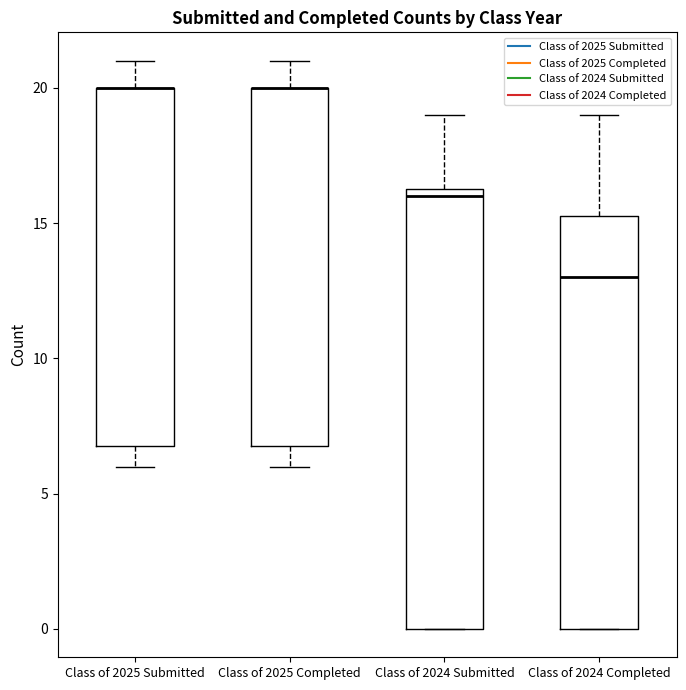

Reading left to right, read every box against the y-axis: the position of its median line, the range the box covers, and the ends of its whiskers. The values are not printed on the chart, so give them approximately, as read against the axis.

Class of 2025 Submitted: median 20.0 (drawn on the box's upper edge), box 7.0 to 20.0, whiskers 6.0 to 21.0
Class of 2025 Completed: median 20.0 (drawn on the box's upper edge), box 7.0 to 20.0, whiskers 6.0 to 21.0
Class of 2024 Submitted: median 16.0, box 0.0 to 16.5, whiskers 0.0 to 19.0
Class of 2024 Completed: median 13.0, box 0.0 to 15.5, whiskers 0.0 to 19.0